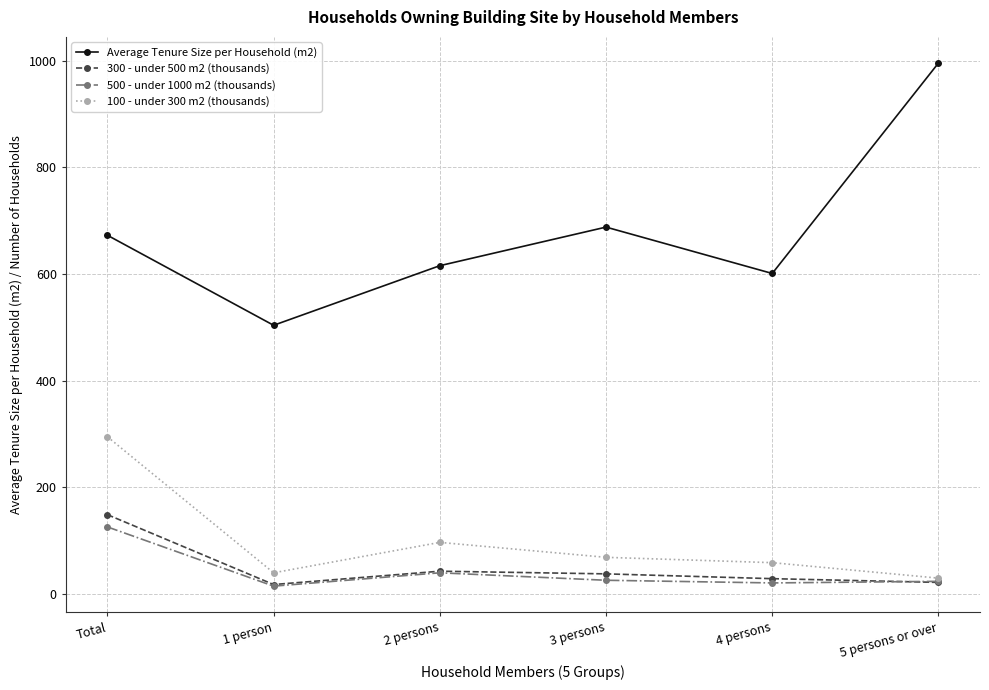

True or false: 300 - under 500 m2 (thousands) and Average Tenure Size per Household (m2) intersect in this chart.

False